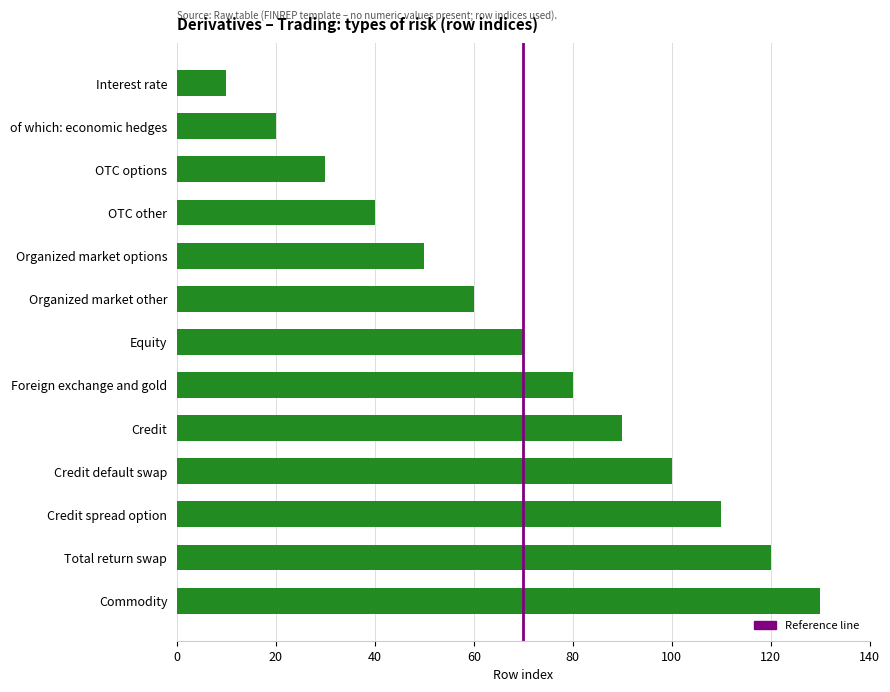

Reading top to bottom, extract all data points from this chart.

Interest rate=10	of which: economic hedges=20	OTC options=30	OTC other=40	Organized market options=50	Organized market other=60	Equity=70	Foreign exchange and gold=80	Credit=90	Credit default swap=100	Credit spread option=110	Total return swap=120	Commodity=130